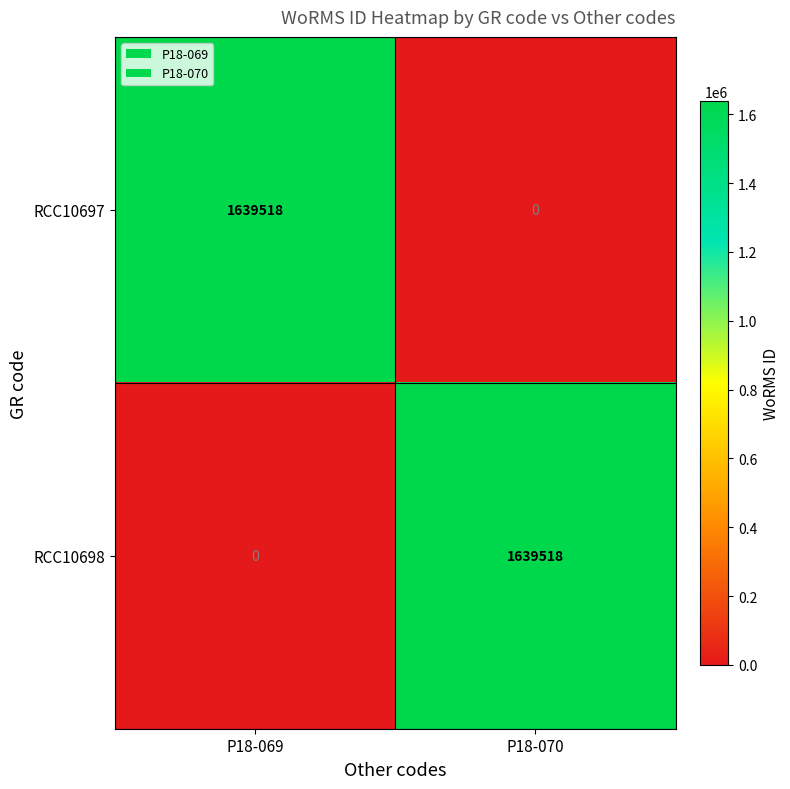

What is the highest value of the RCC10698 series?

1639518